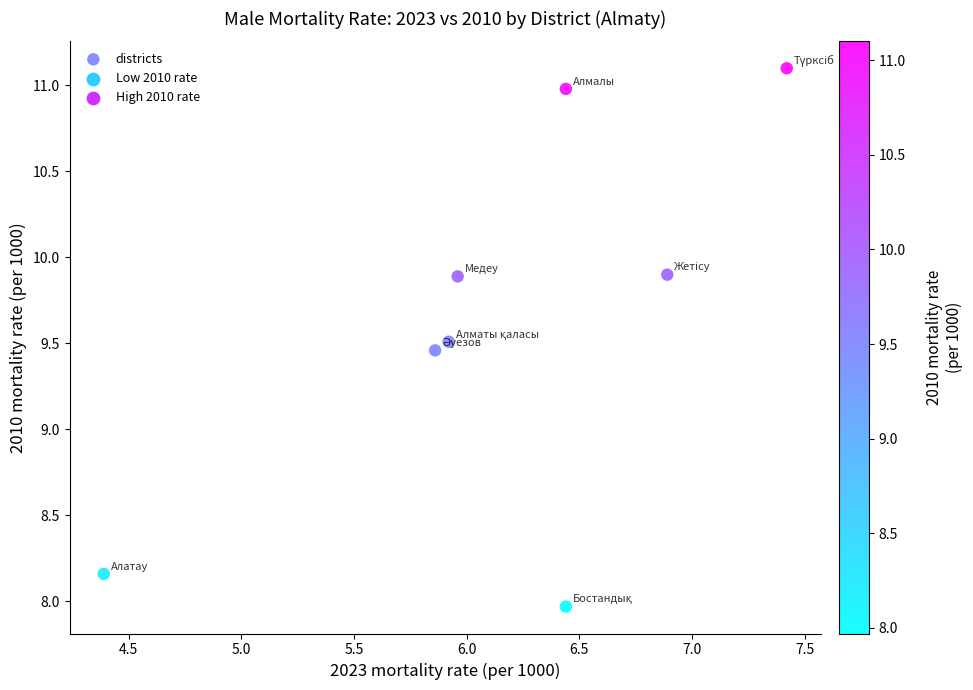

What is the average X value?

6.2